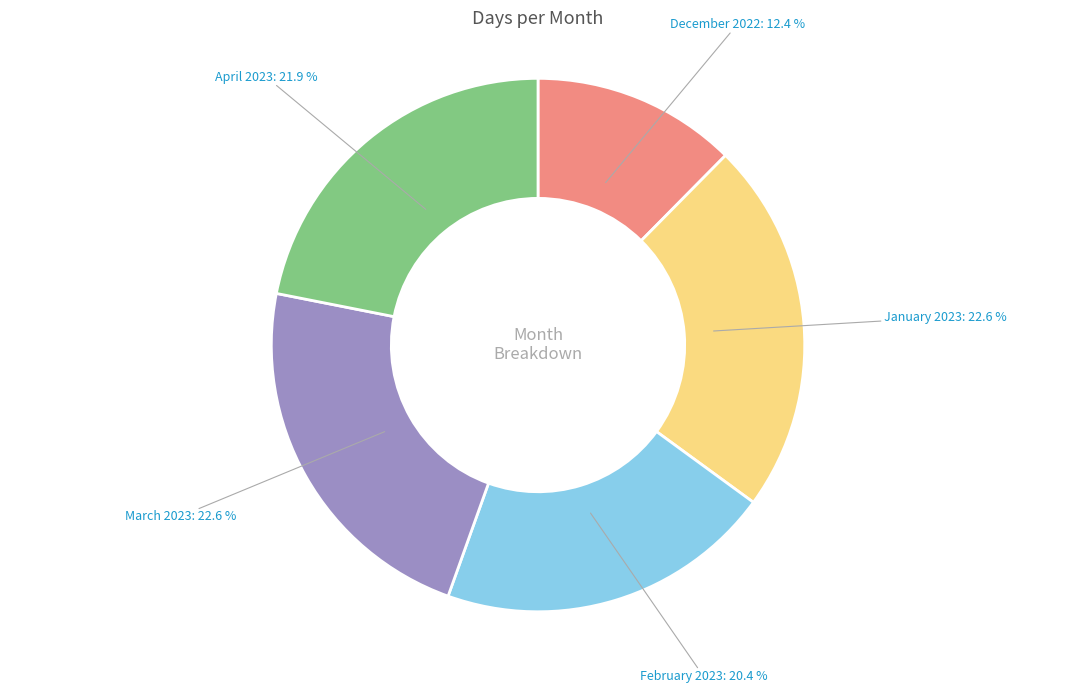

Does January 2023 account for over 50% of the chart?

No